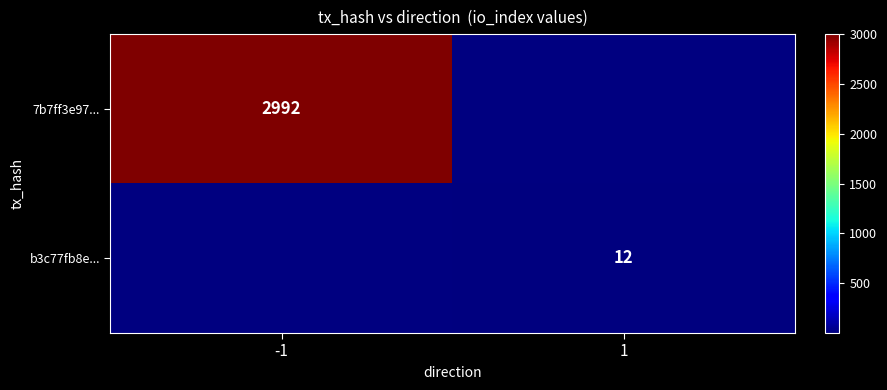

Is the value of 7b7ff3e97... at -1 greater than the value of b3c77fb8e... at 1?

Yes